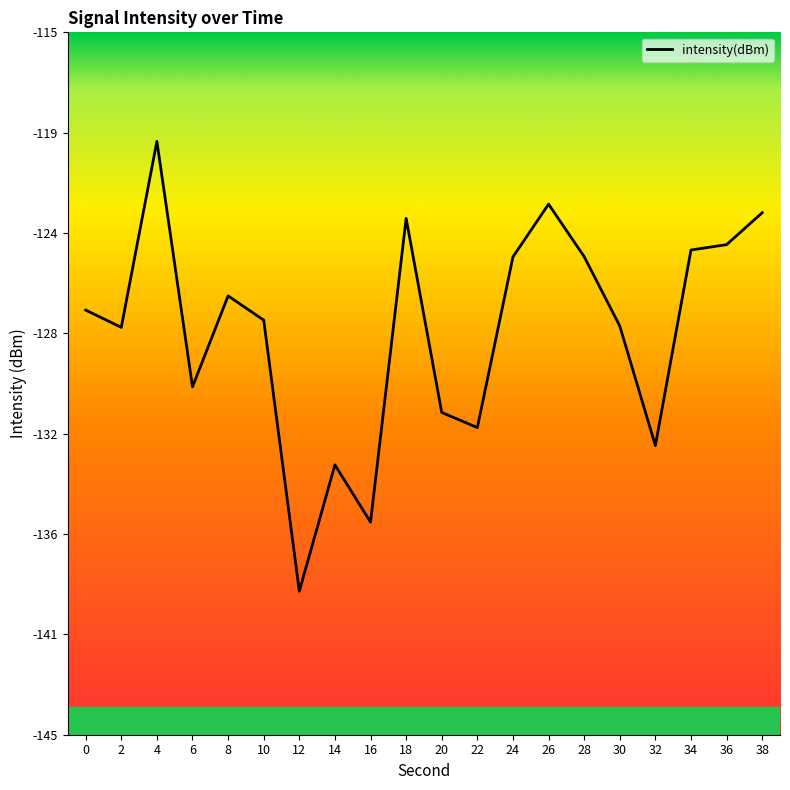

Does the chart display data point markers on the line(s)?

No